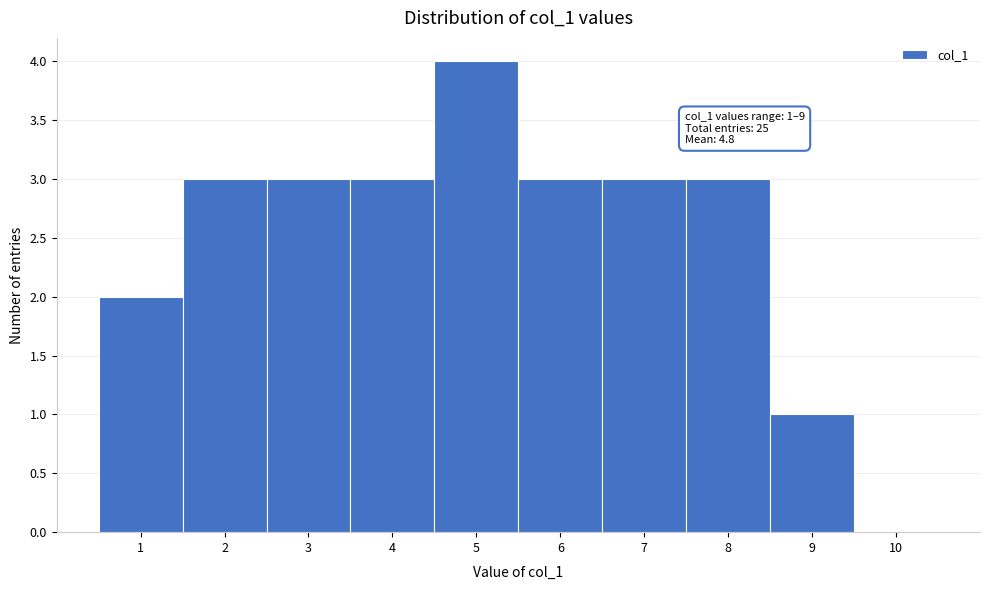

Over which range of the x-axis is the bar tallest?

4.5 to 5.5